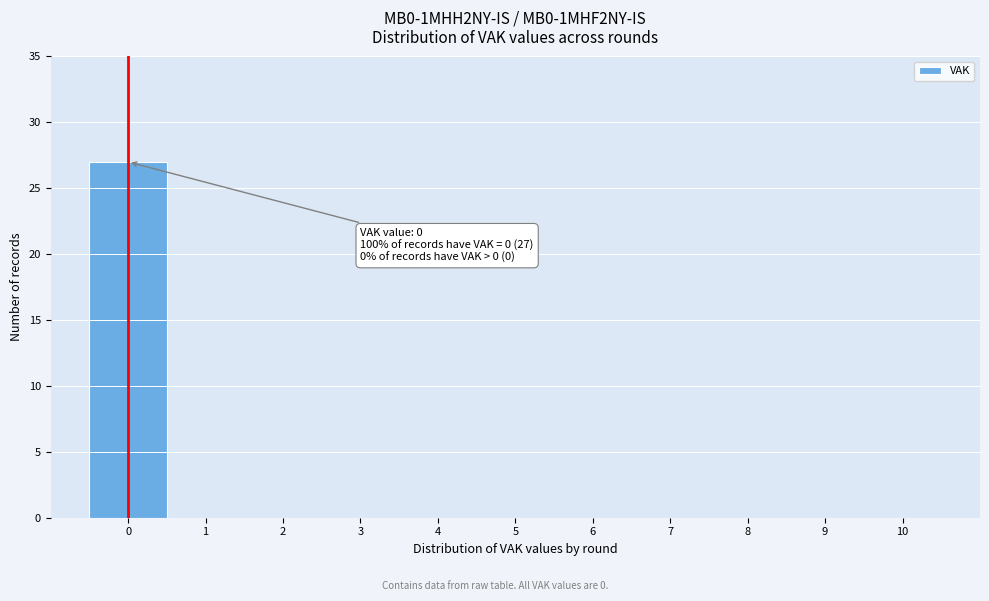

Which range on the x-axis has the tallest bar?

-0.5 to 0.5